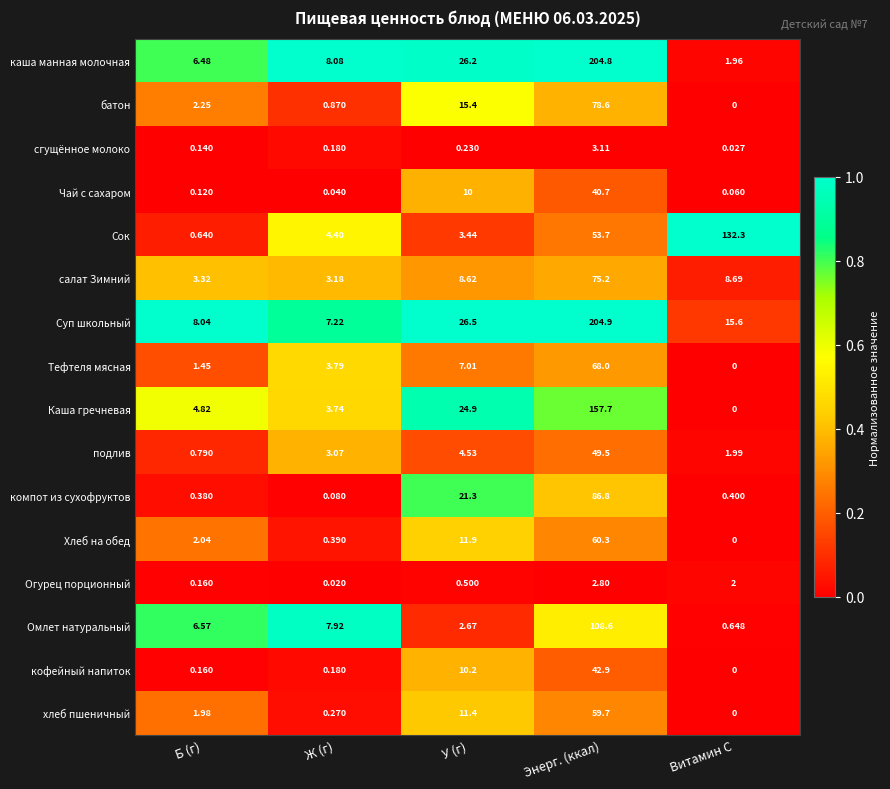

Rank the categories by батон value from highest to lowest.

Энерг. (ккал), У (г), Б (г), Ж (г), Витамин С